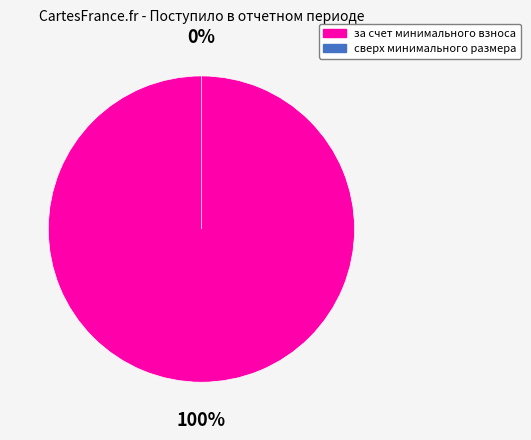

How many segments does this pie chart have?

2